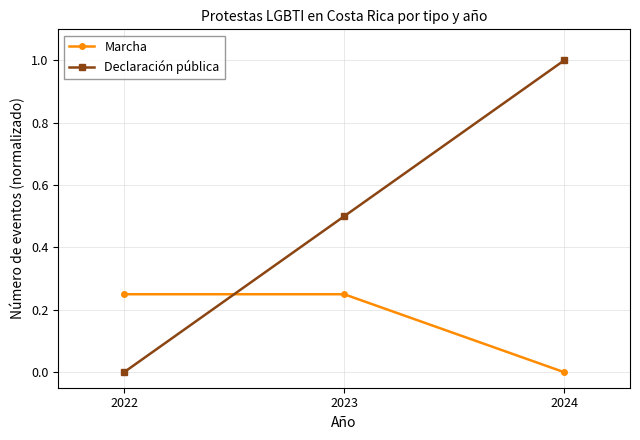

What is the sum of all Declaración pública values?

1.5